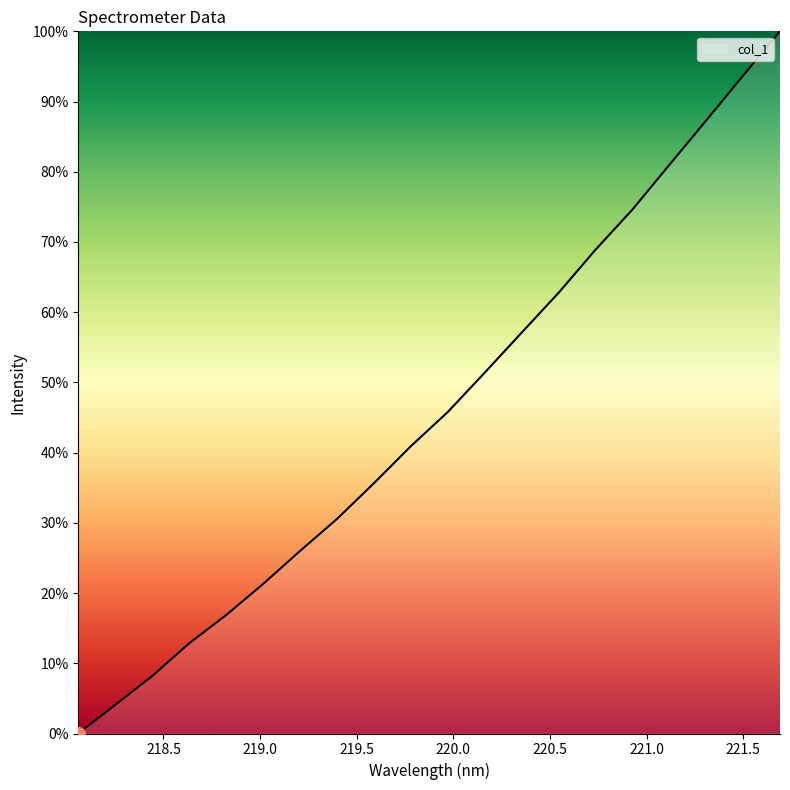

Reading left to right, list all the values displayed in this chart.

0.0	4.1	8.2	12.8	16.9	21.3	26.0	30.5	35.6	40.9	45.8	51.4	57.1	62.8	68.9	74.6	81.0	87.3	93.7	100.0